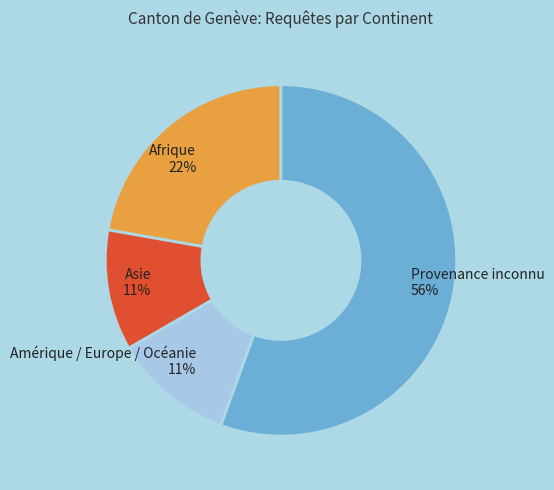

To the nearest percent, what percentage of the pie is Amérique / Europe / Océanie?

11%